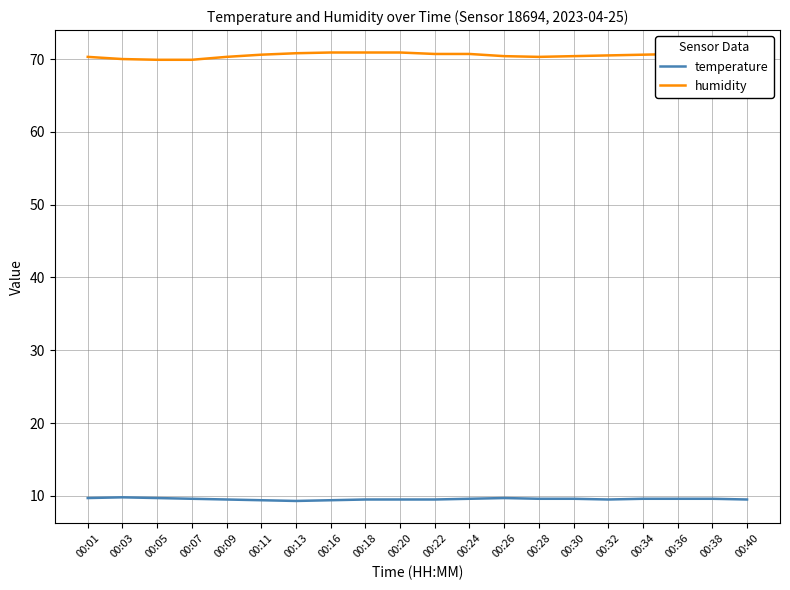

Does the chart display data point markers on the line(s)?

No